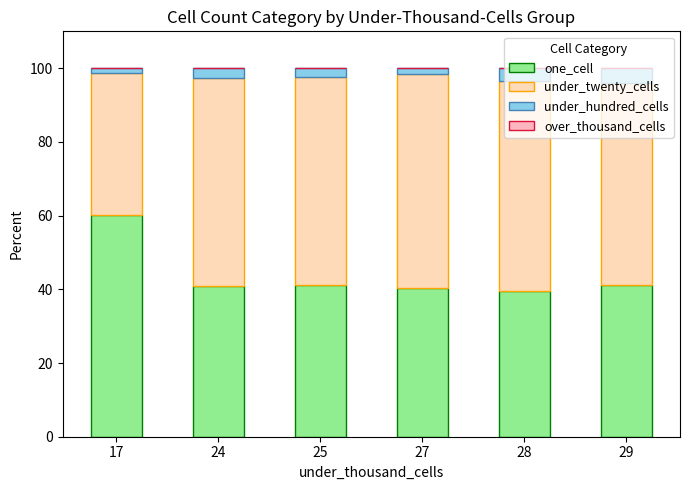

At which label does one_cell first exceed 41?

17